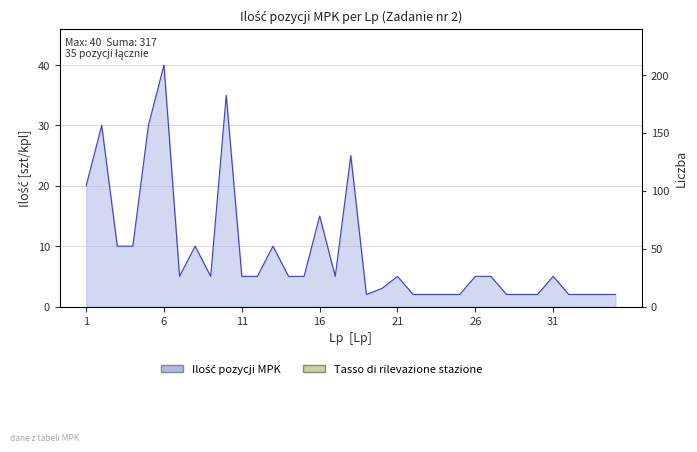

What is the value of the 3rd point from the left?

10